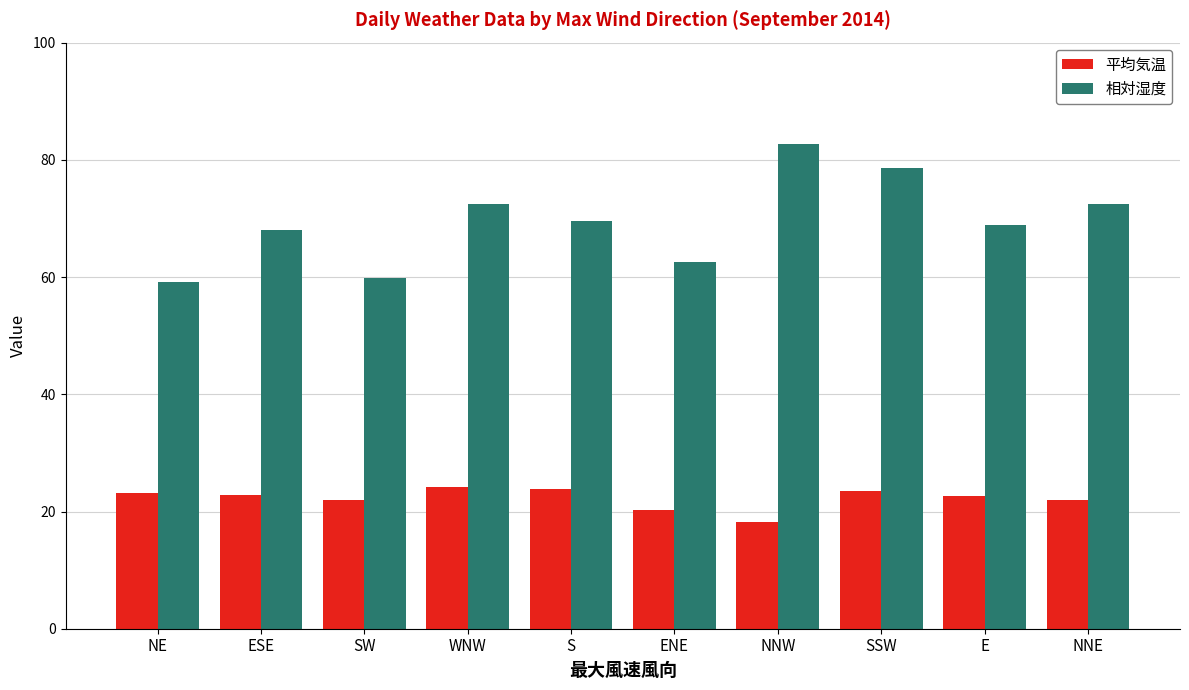

At which category does the chart reach its peak across all series?

NNW